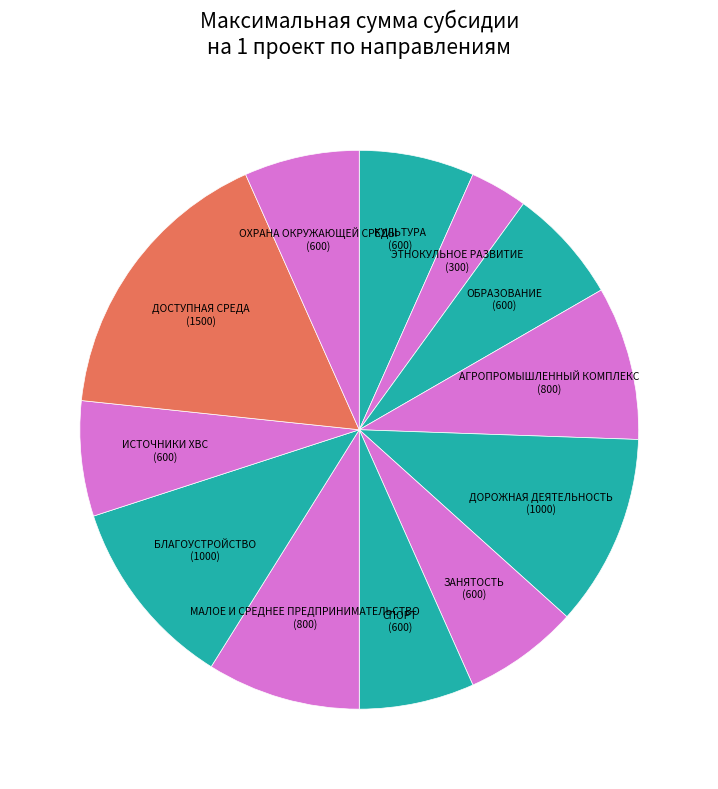

Is it true that ЭТНОКУЛЬНОЕ РАЗВИТИЕ is 10% of the pie?

False